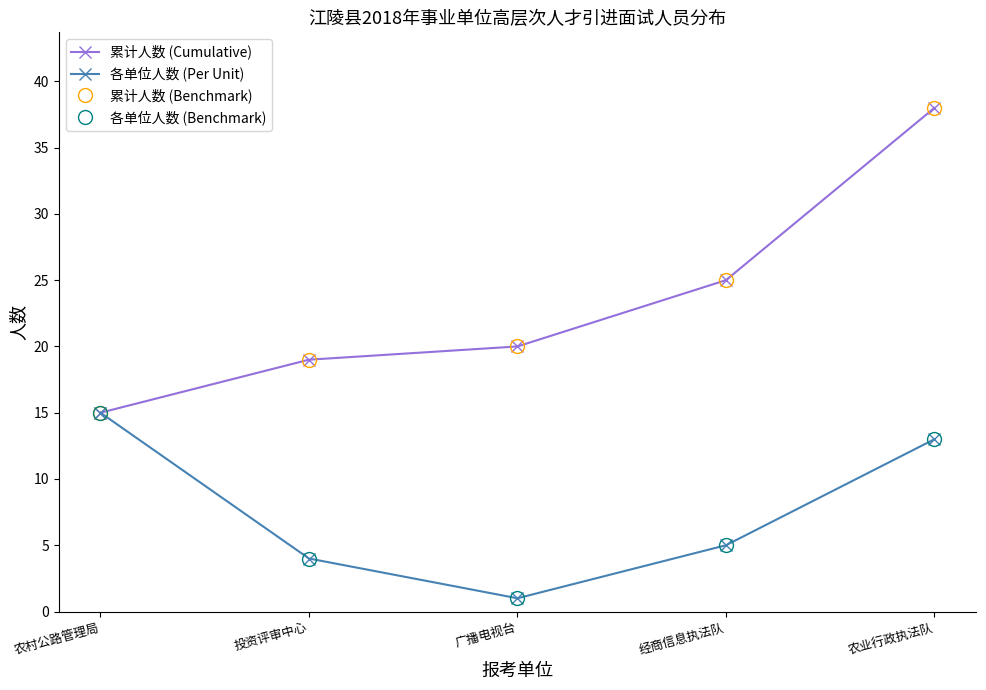

Is this an area chart (filled region under the line)?

No